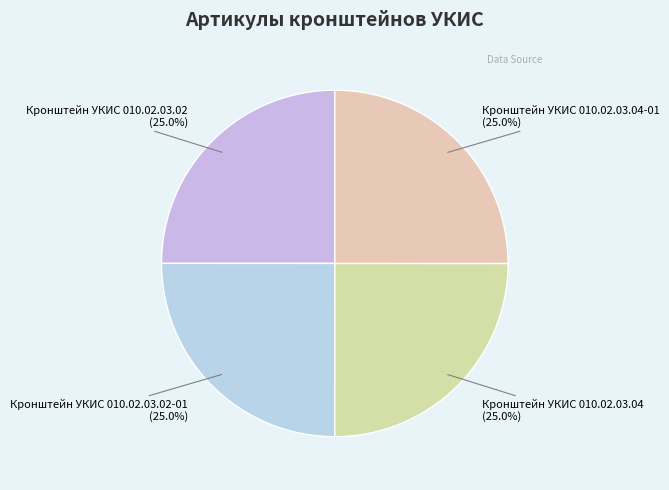

Does Кронштейн УКИС 010.02.03.02-01 (25.0%) represent more than half of the total?

No